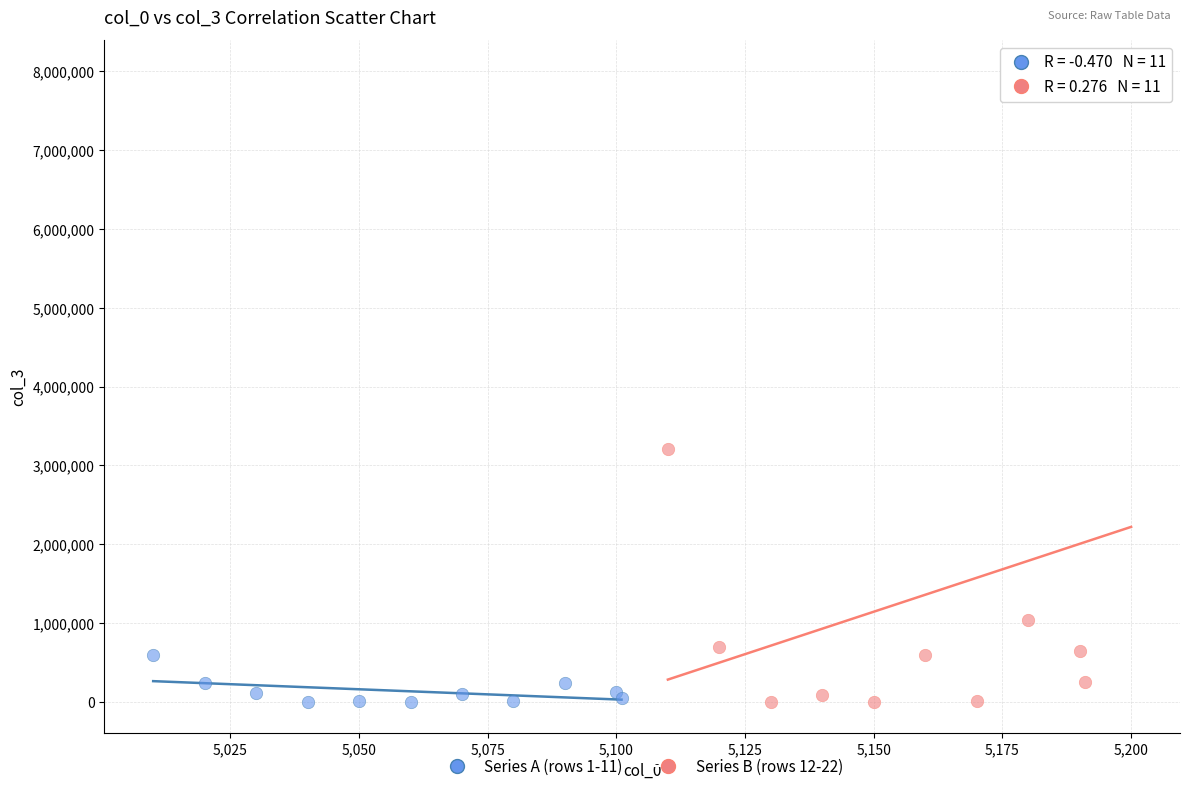

Which series reaches the maximum Y coordinate?

Series B (rows 12-22)